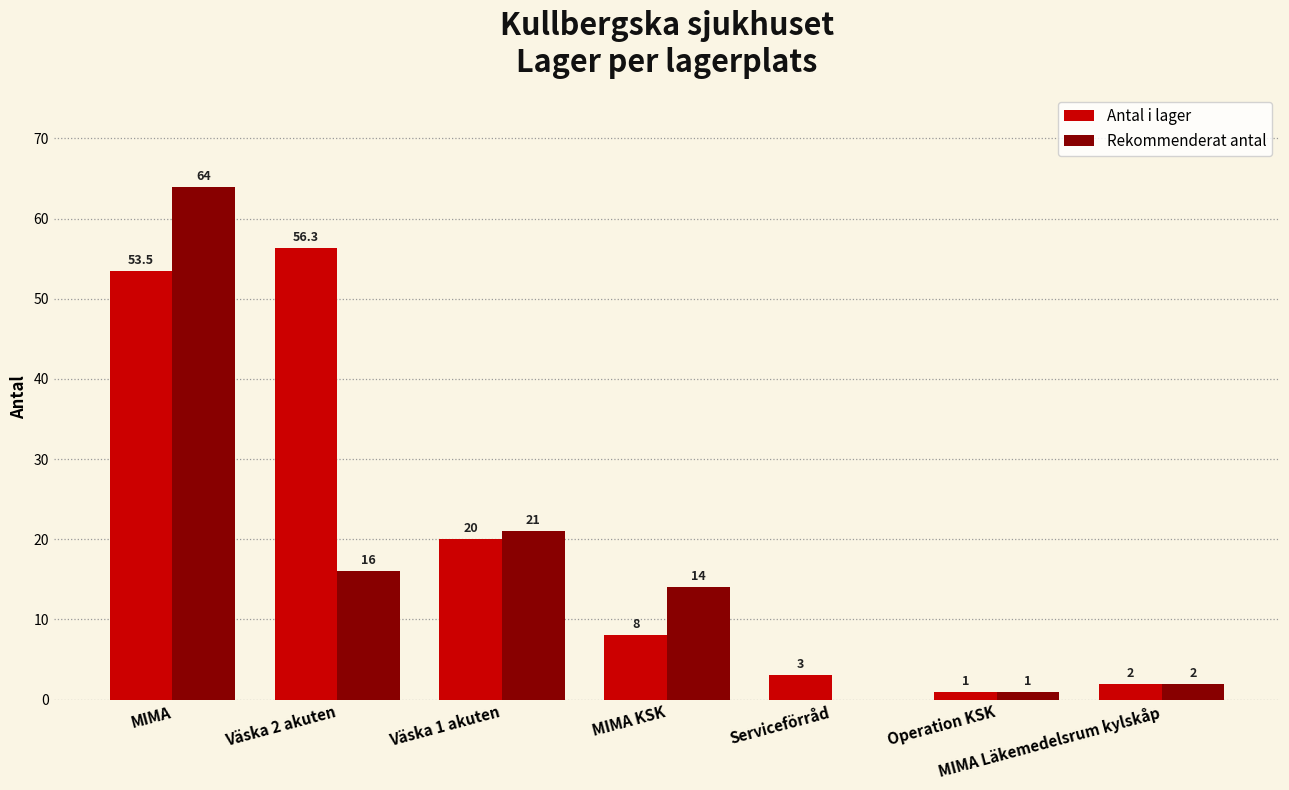

The Antal i lager series shows 53.5 at MIMA. True or false?

True